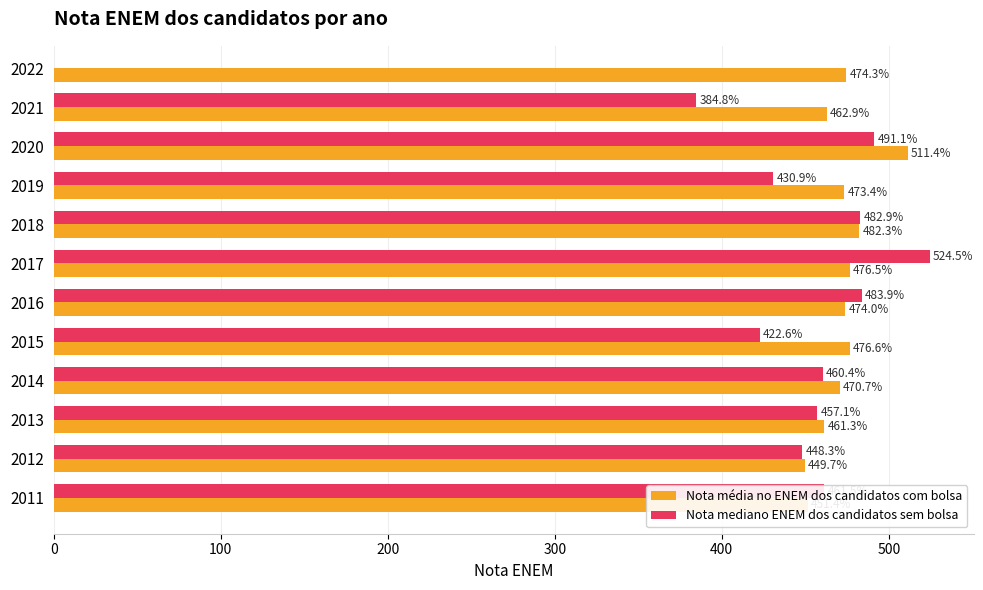

True or false: Nota média no ENEM dos candidatos com bolsa has a value of 451.4 at 2011.

True